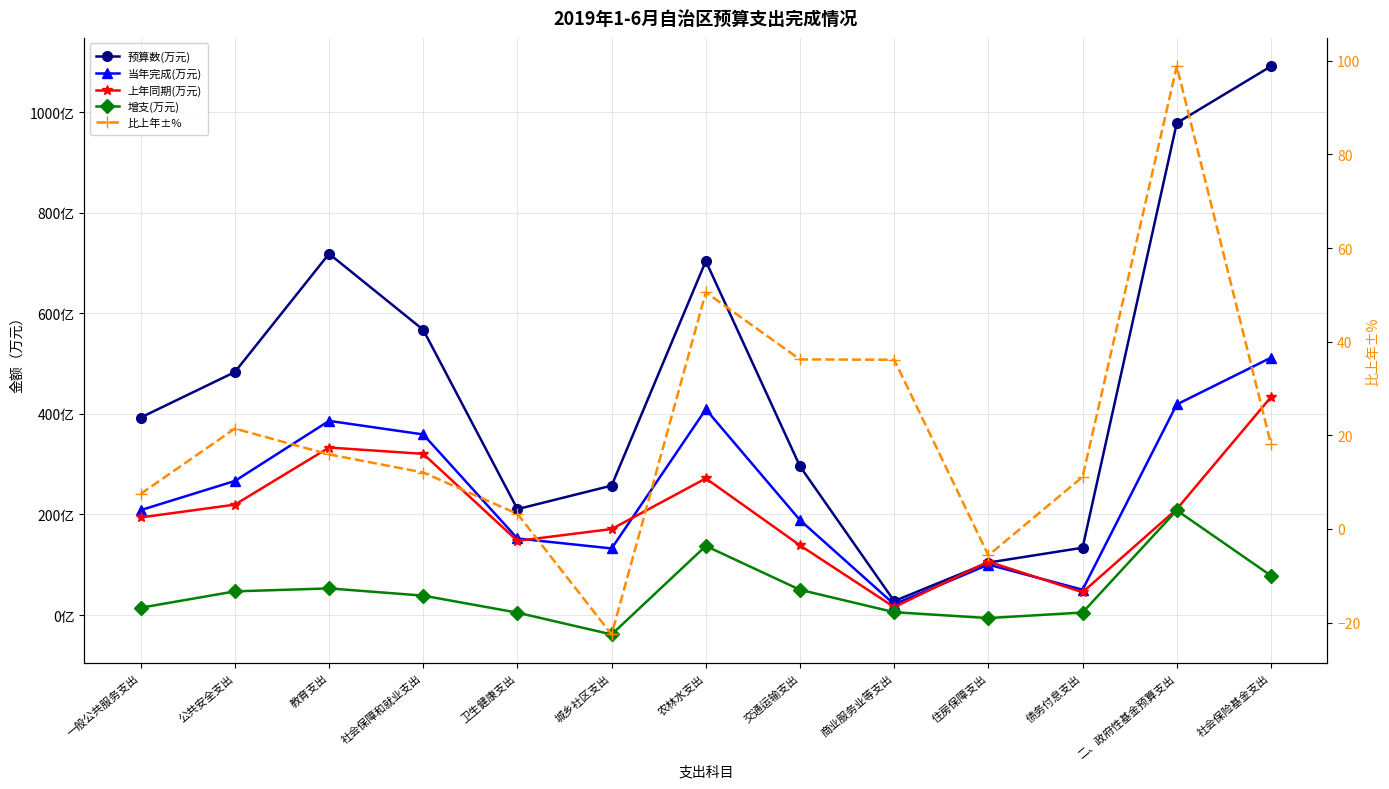

What is the difference between the highest and lowest values at 住房保障支出?

1122434.0